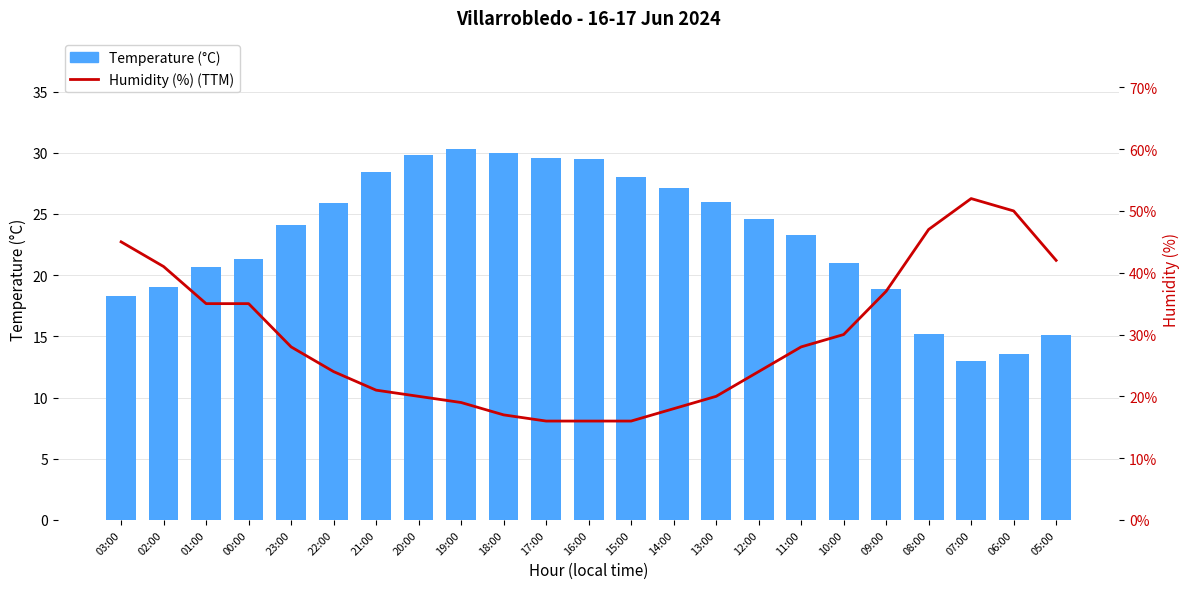

What is the average value of the Temperature (°C) series?

23.2